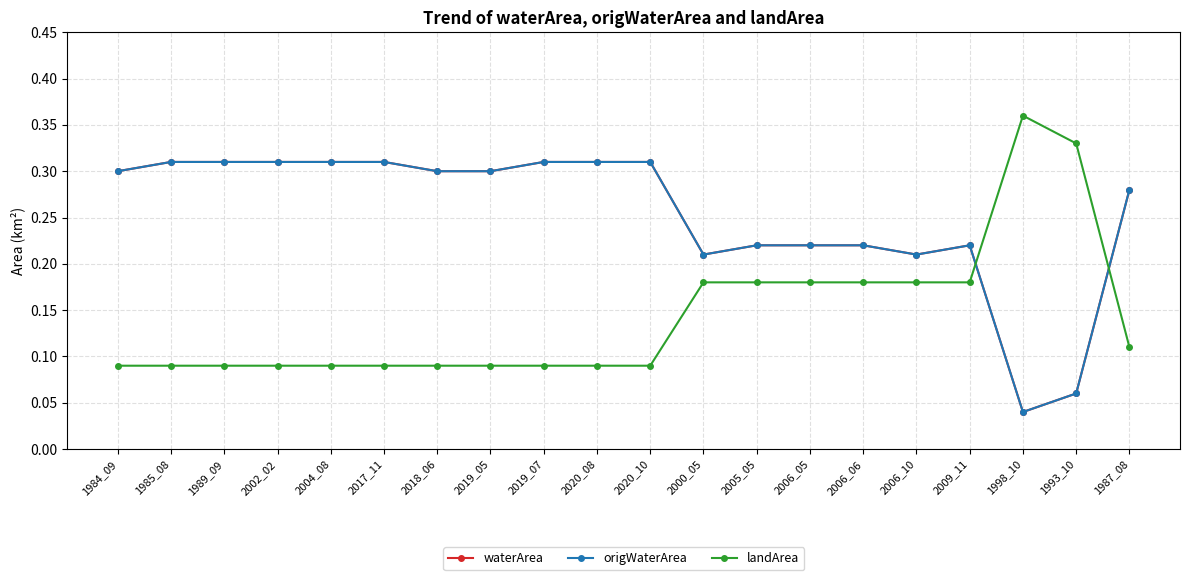

Between 2020_08 and 2006_05, which is larger?

2020_08